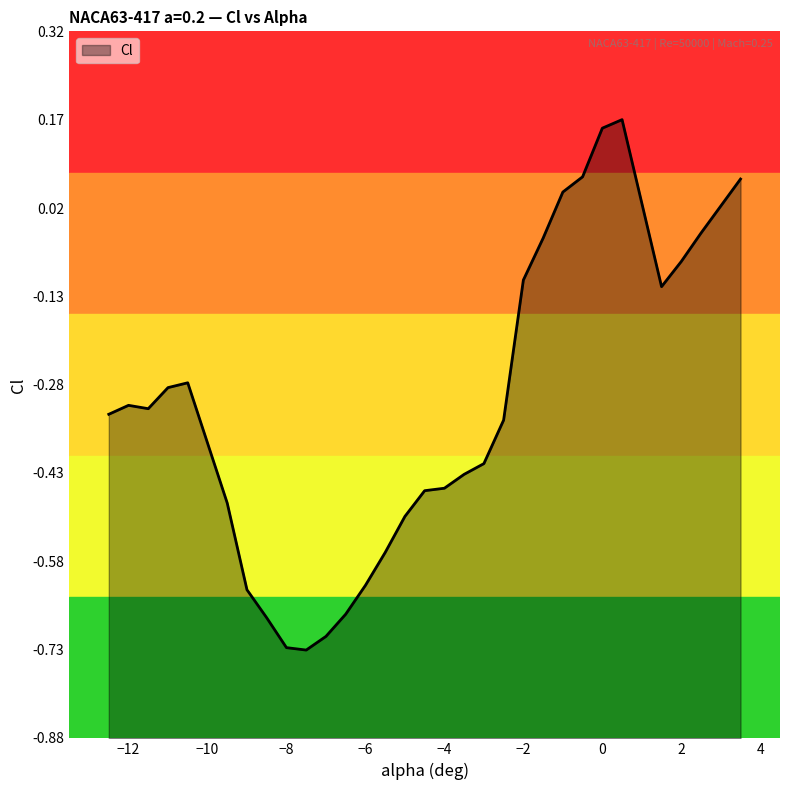

How many lines are shown in the chart?

1